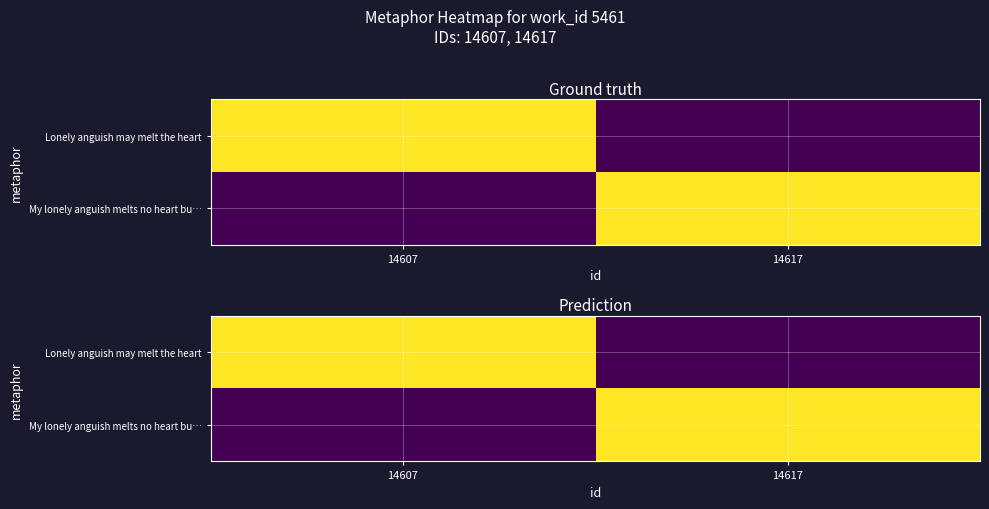

How many values in My lonely anguish melts no heart bu… are above zero?

1